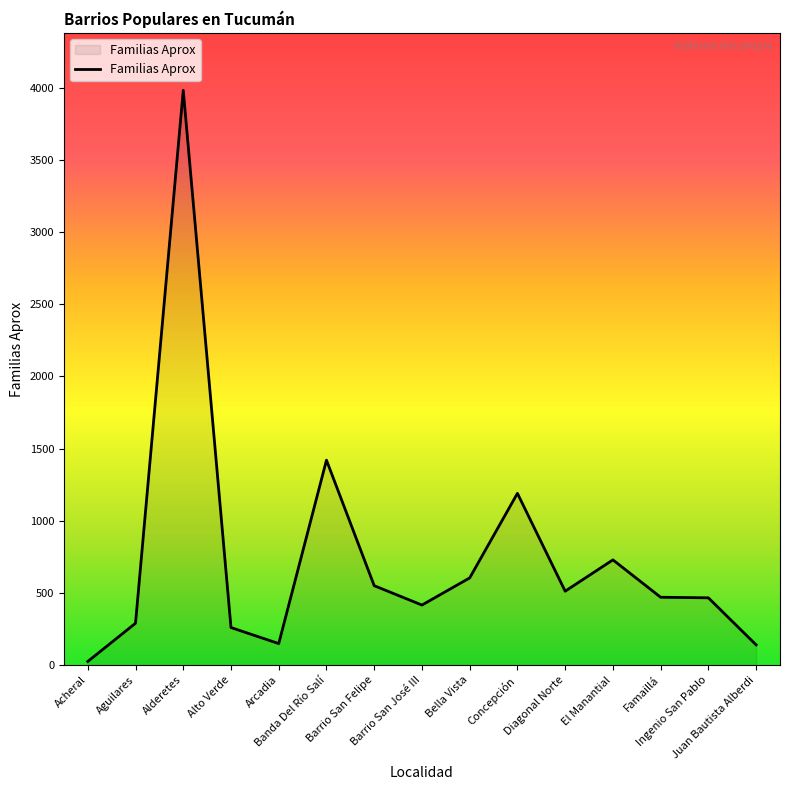

Where is the first local maximum?

Alderetes